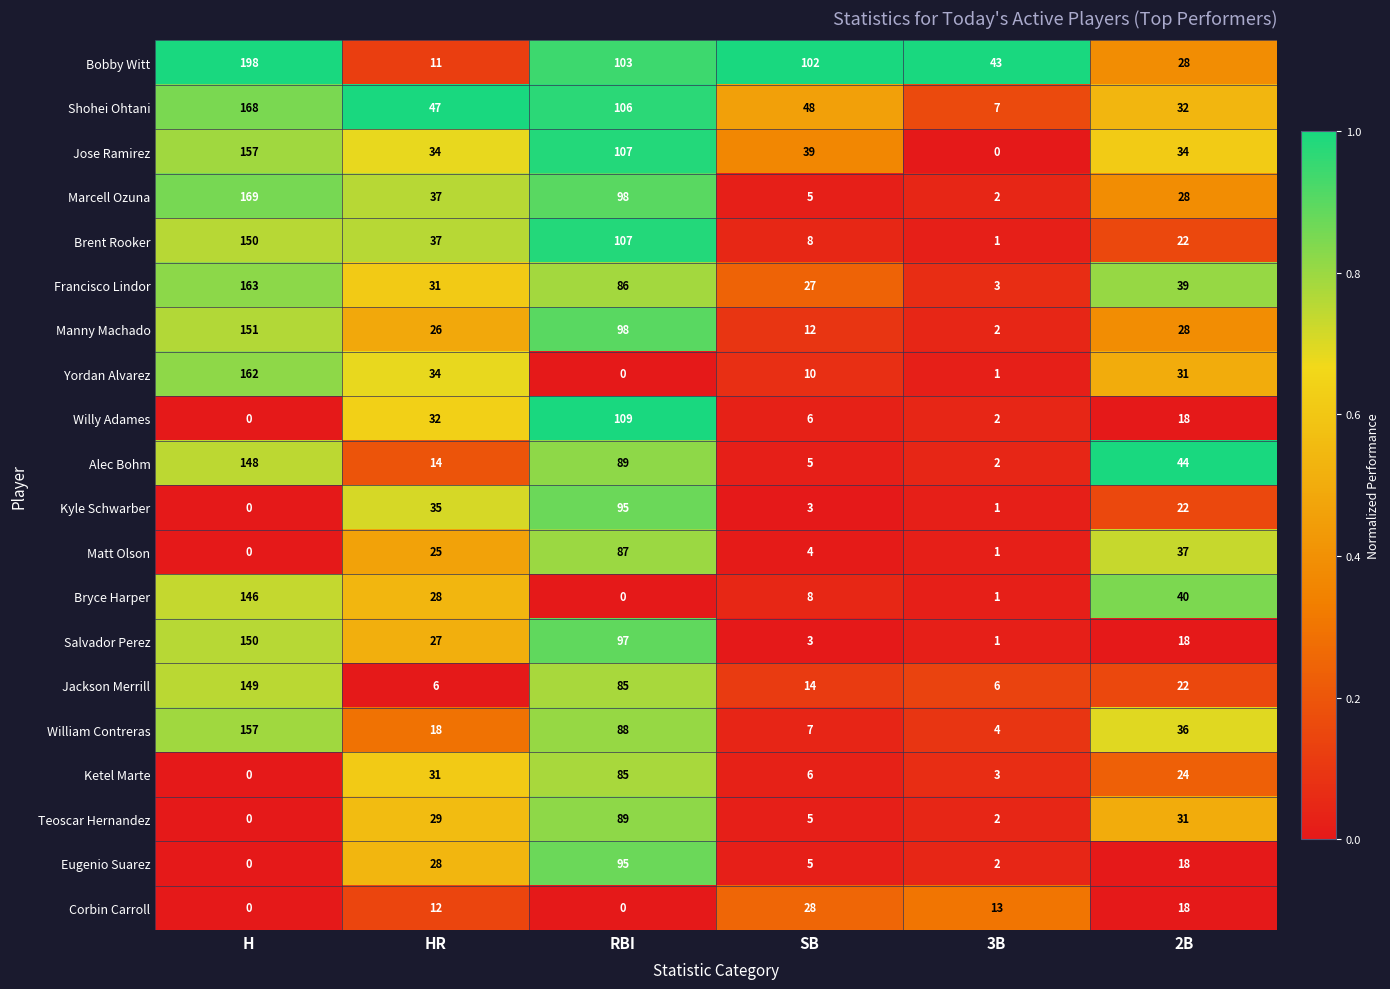

What is the sum of the Bryce Harper values at SB and 2B?

48